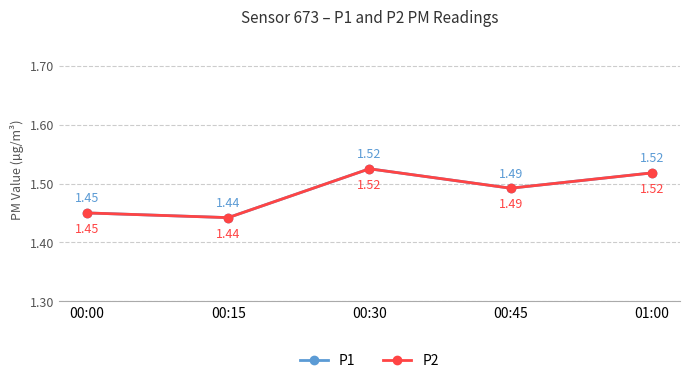

Does the chart have visible grid lines?

Yes